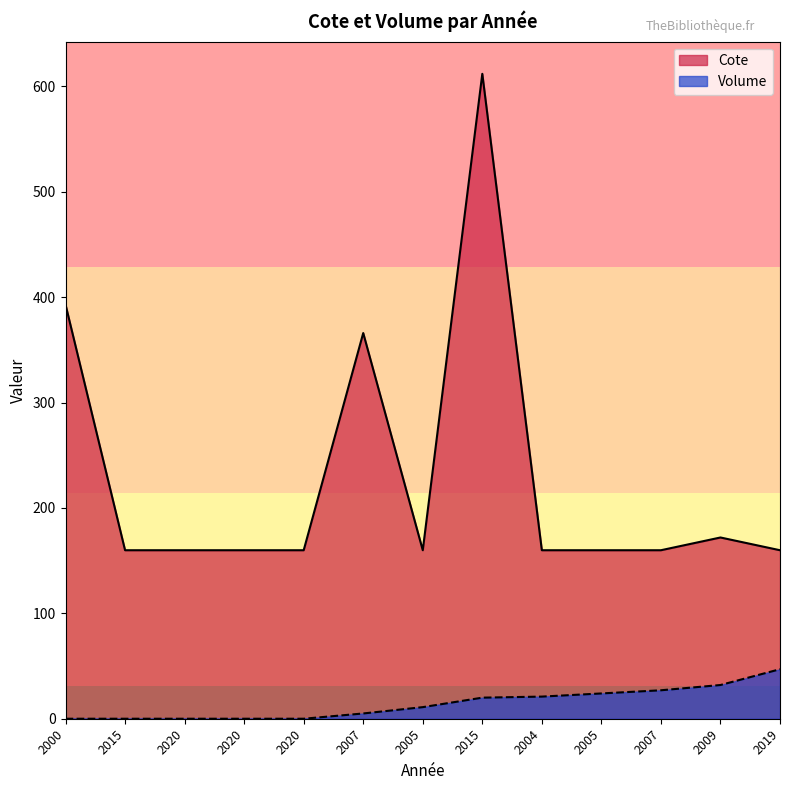

True or false: Volume and Cote intersect in this chart.

False